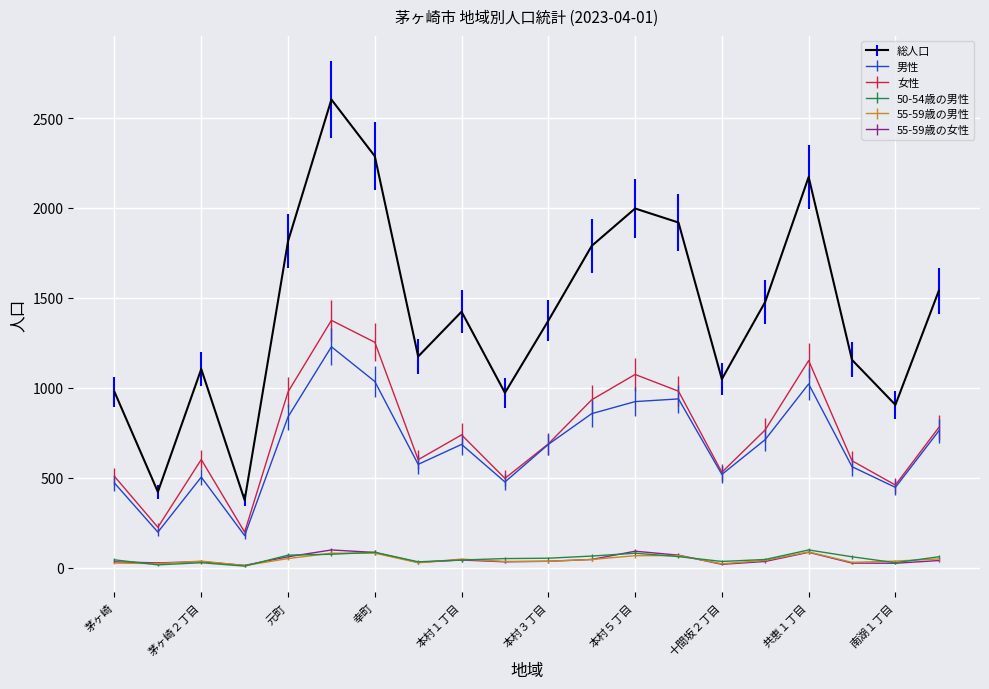

True or false: 55-59歳の女性 and 女性 intersect in this chart.

False